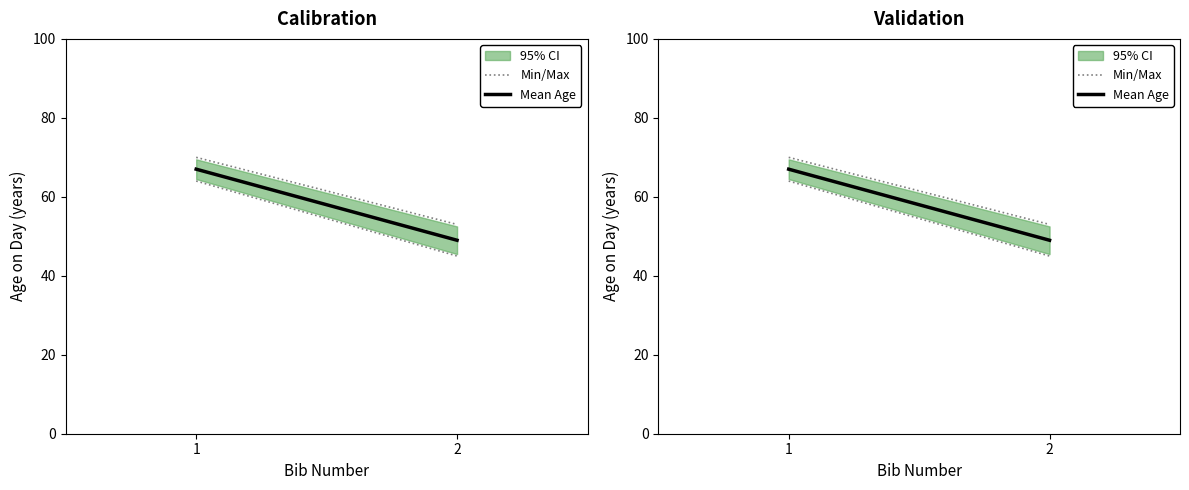

What is the maximum value shown in the chart?

67